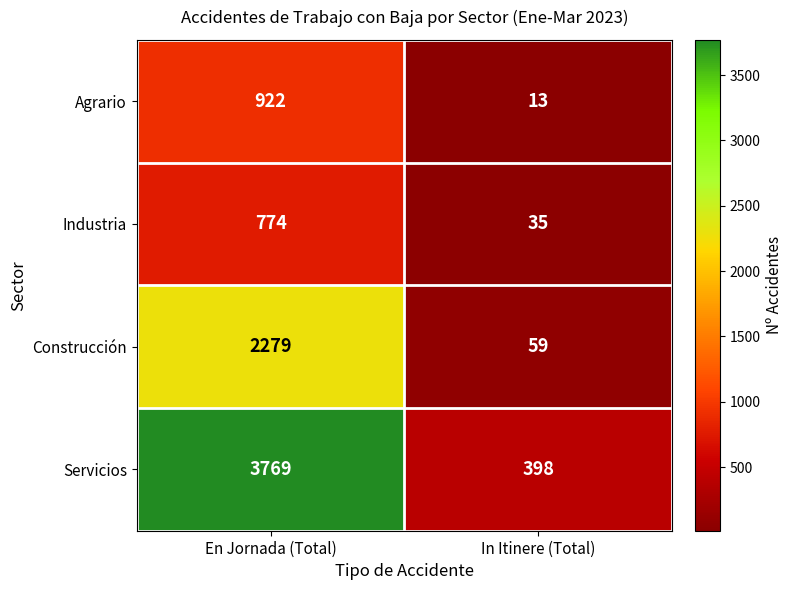

How many values in the Industria series are below 774?

1